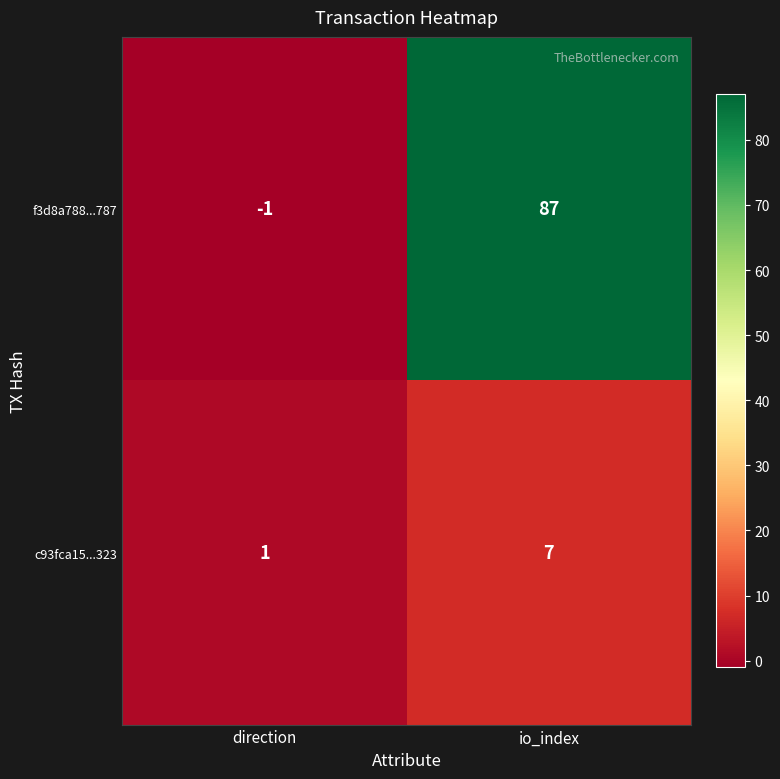

The c93fca15...323 series shows 7 at io_index. True or false?

True